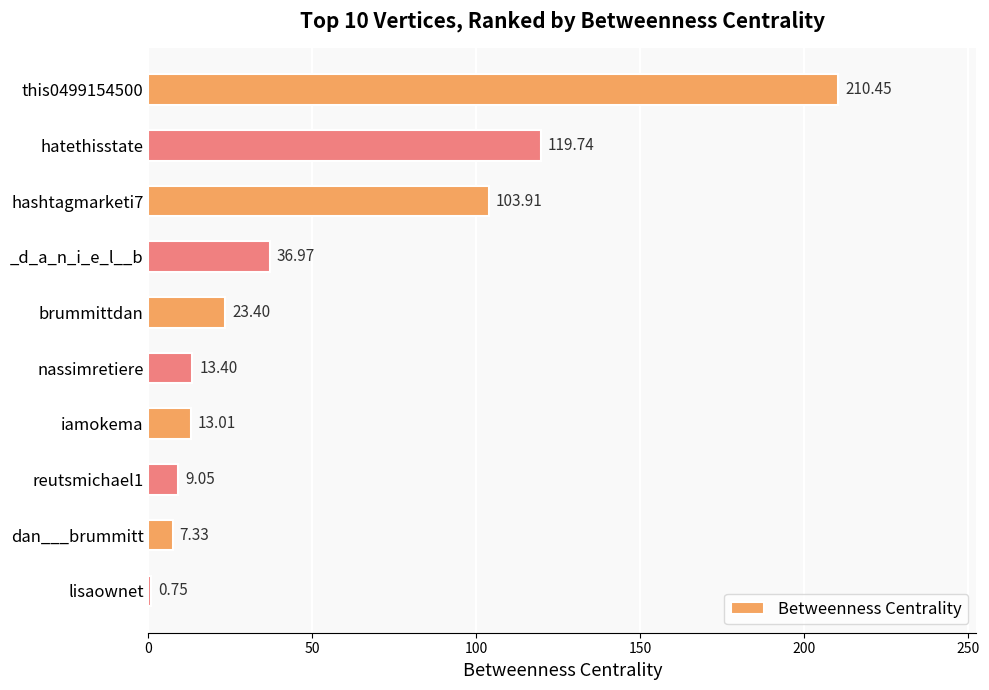

Between _d_a_n_i_e_l__b and hashtagmarketi7, which is larger?

hashtagmarketi7